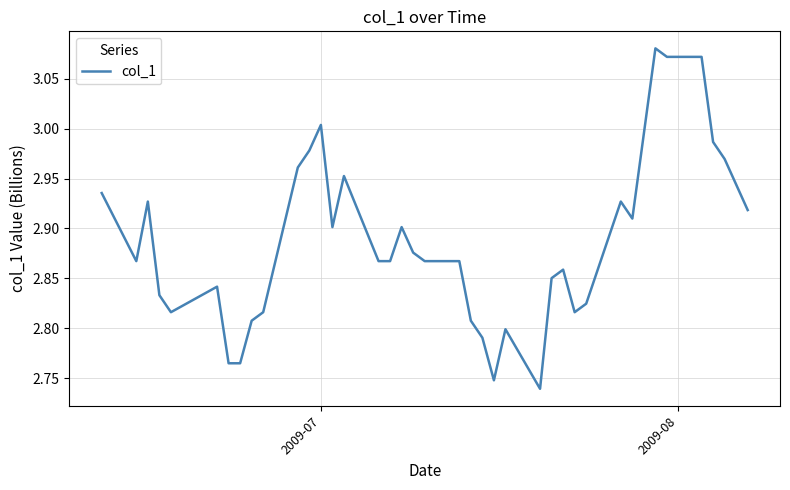

What is the value of the 22nd point from the left?

2.8